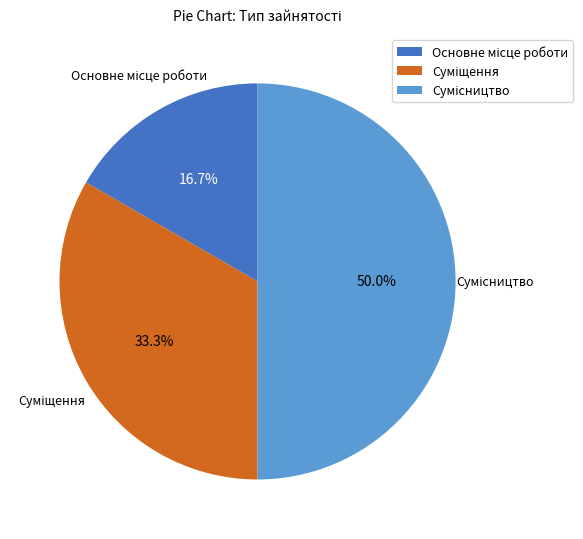

Count the number of slices in the pie.

3